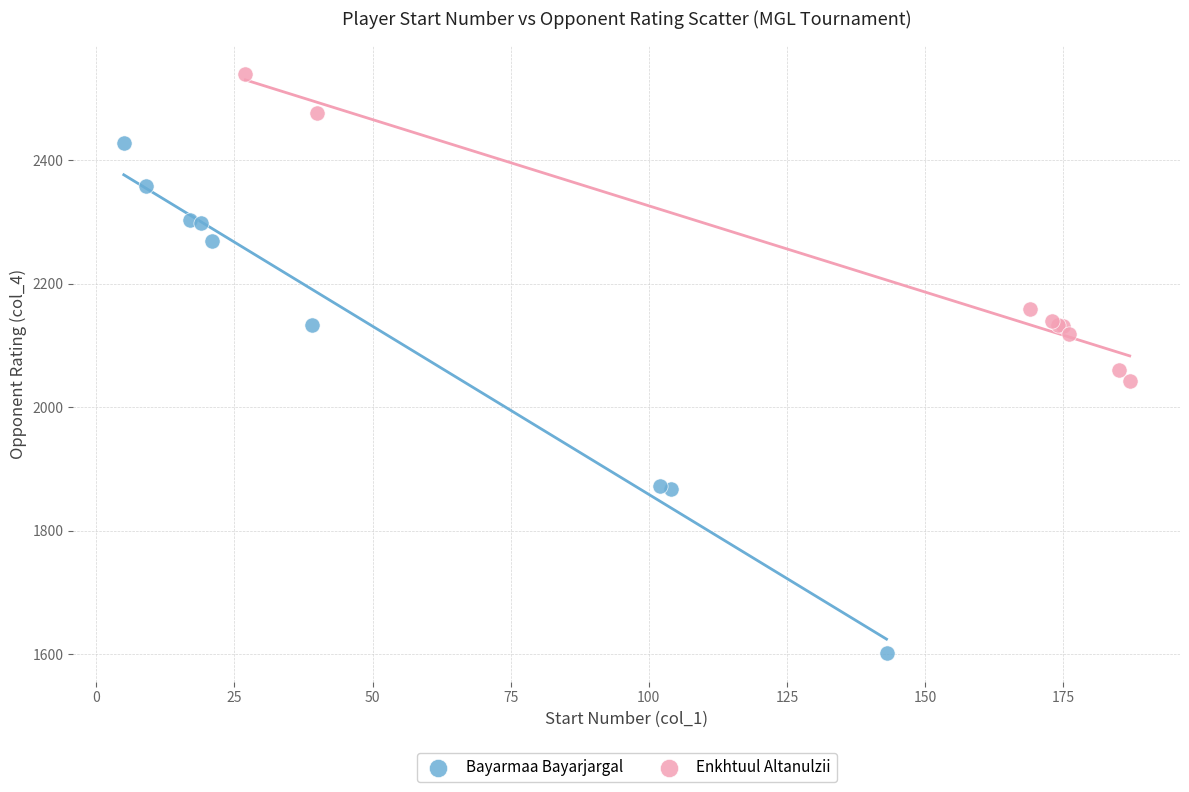

Which series contains the lowest Y value?

Bayarmaa Bayarjargal